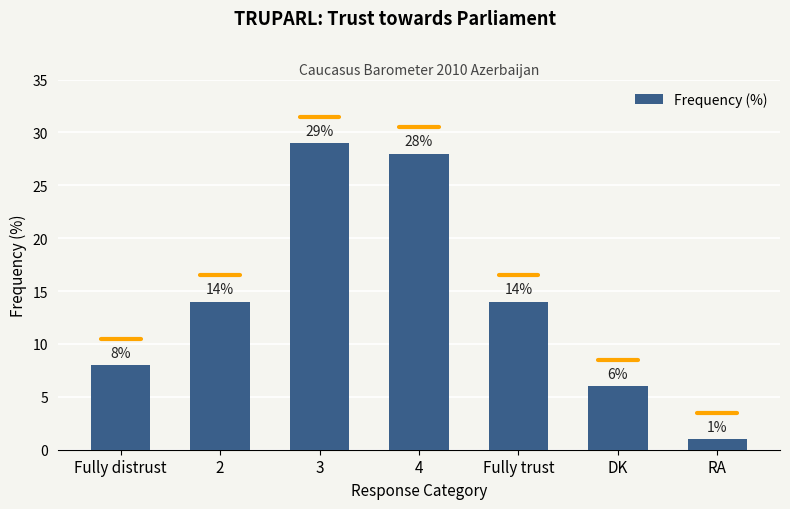

What is the difference between the second highest and second lowest values?

22